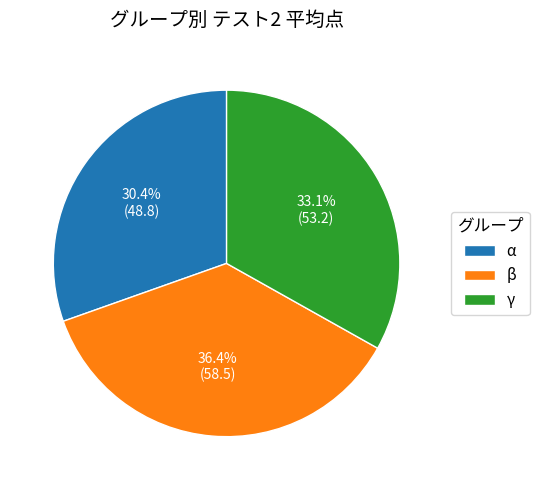

What is the smallest slice in the pie chart?

α